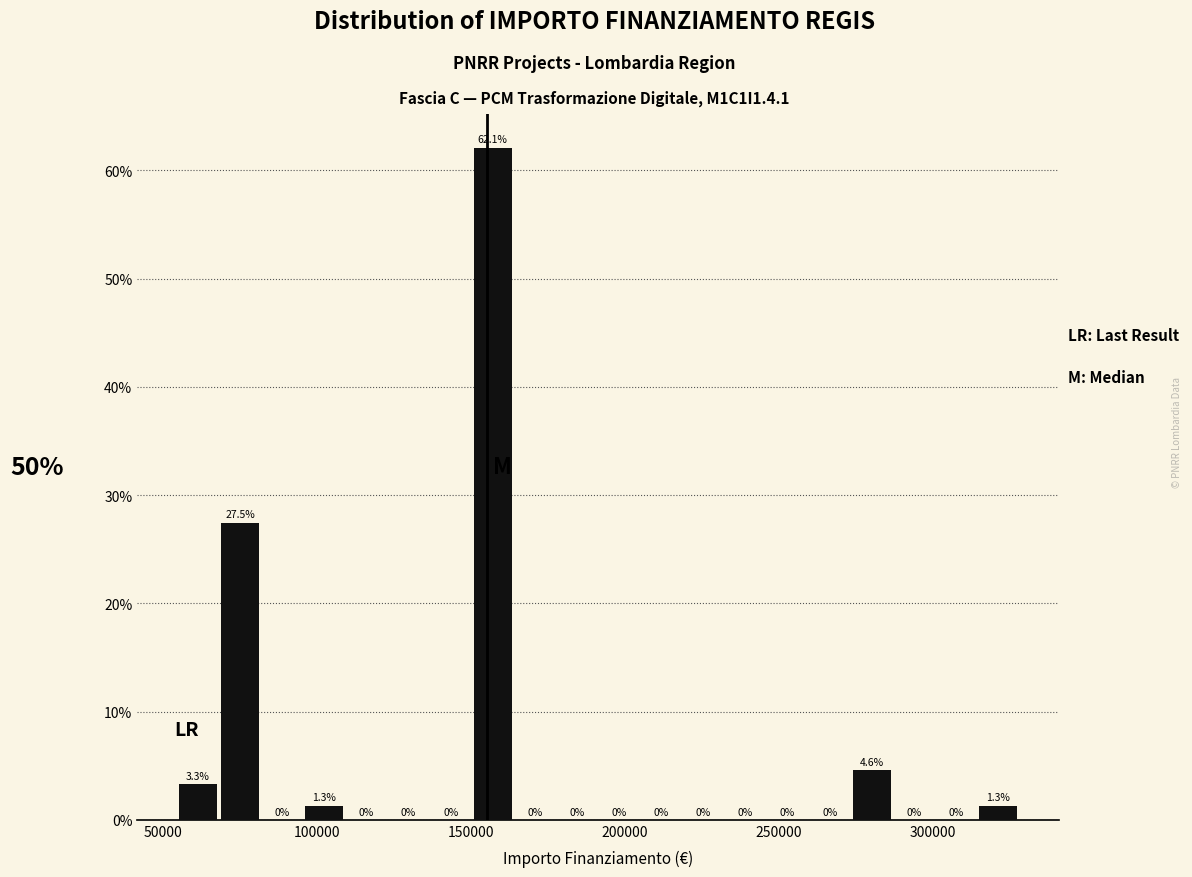

Read against the x-axis, roughly where is the centre of the tallest bar?

155000